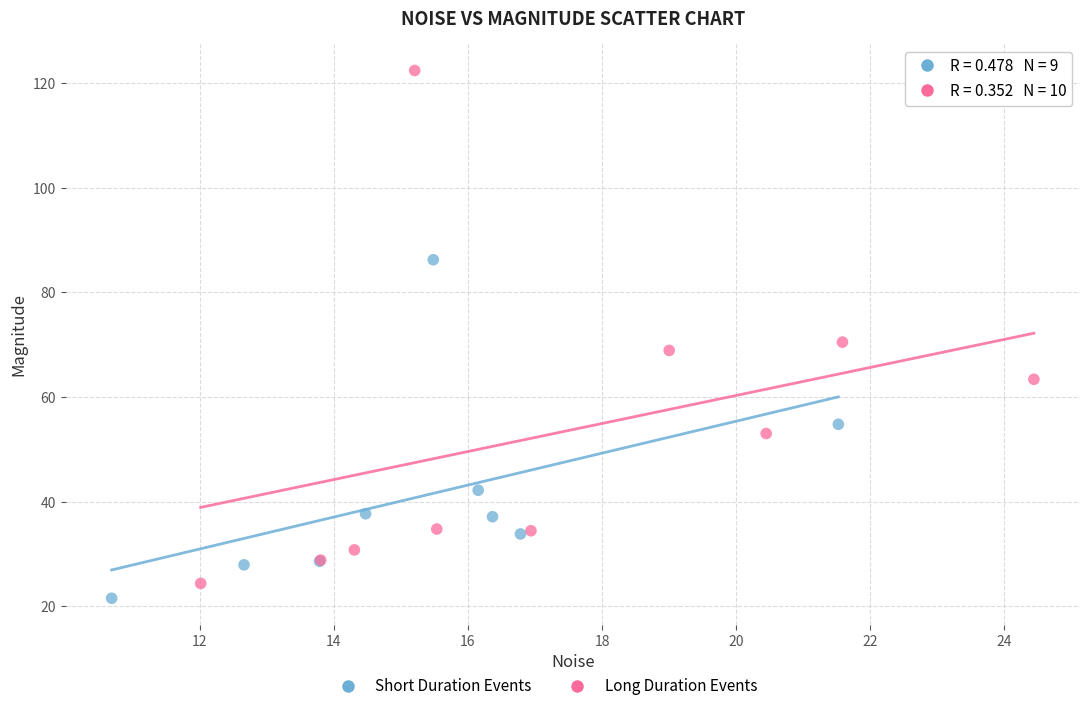

Which series reaches the maximum Y coordinate?

Long Duration Events